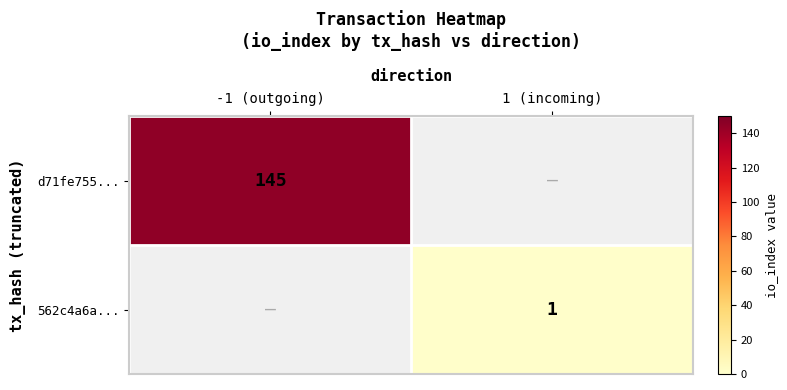

The d71fe755... series shows 145 at -1 (outgoing). True or false?

True